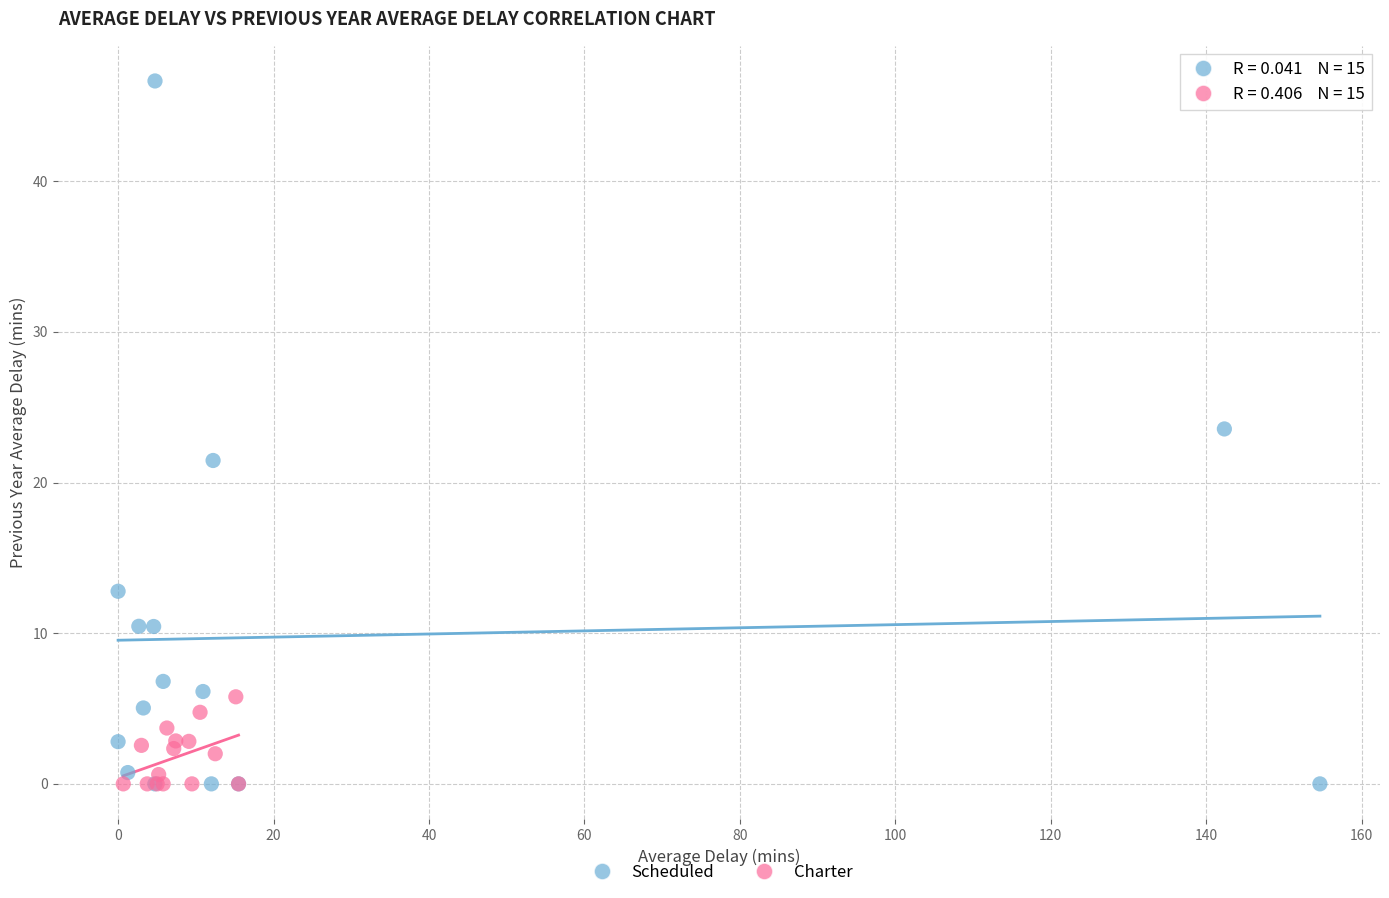

Which series has the widest spread of Y values?

Scheduled